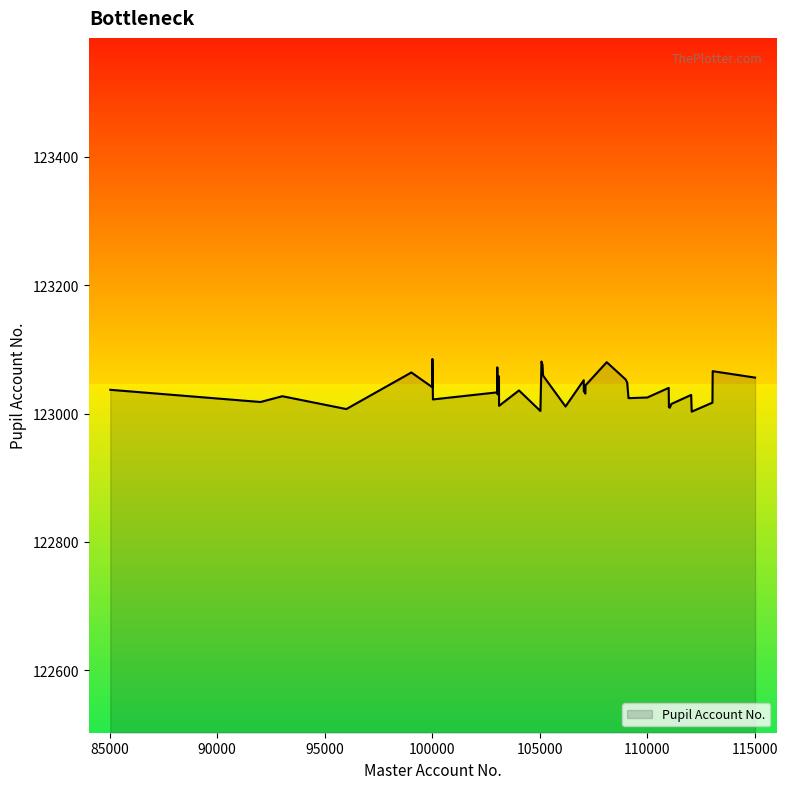

What is the minimum value shown in the chart?

123003